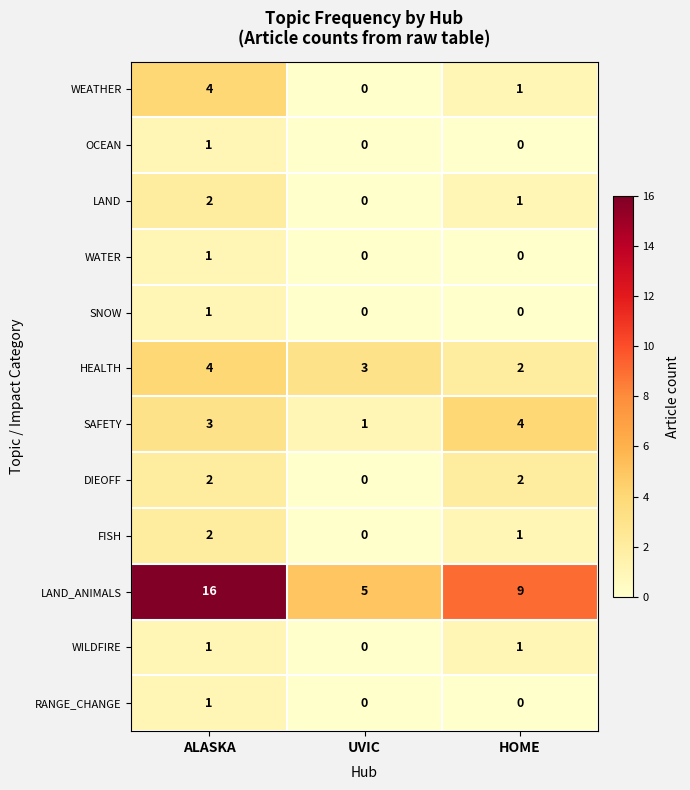

What is the difference between the maximum and second lowest values in the LAND_ANIMALS series?

7